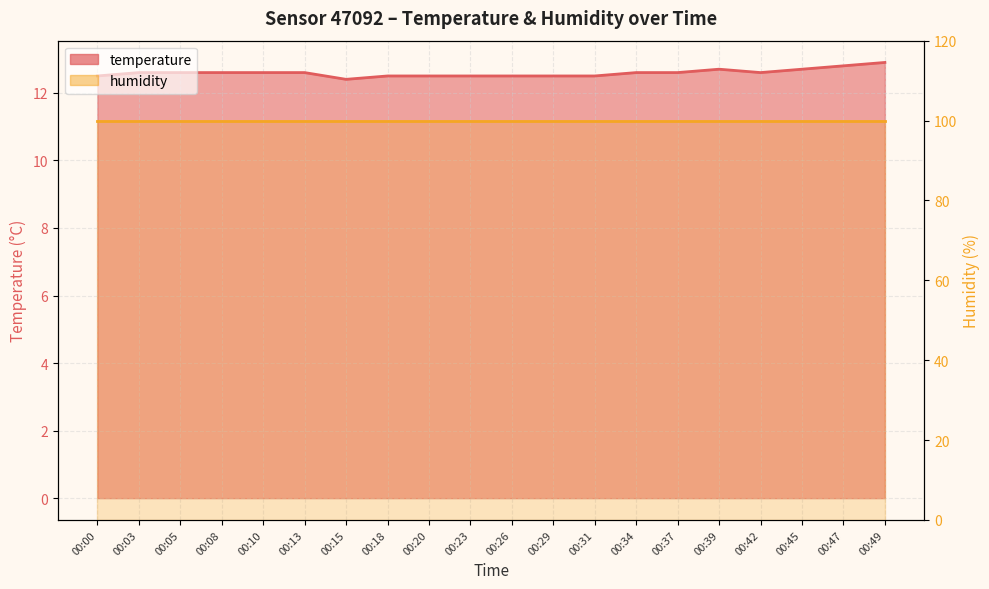

What is the change in value from 00:18 to 00:34?

+0.1